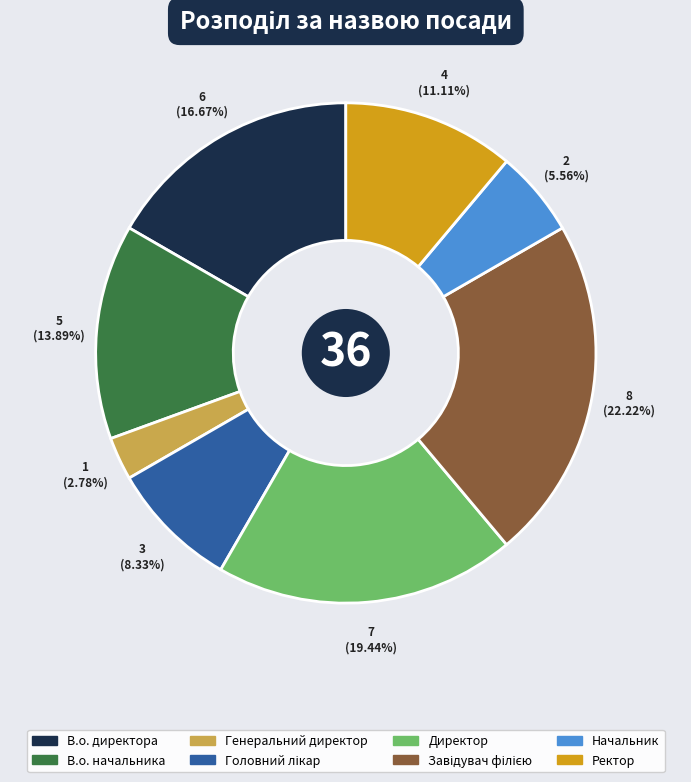

Combined, do В.о. директора and Директор account for over 50%?

No